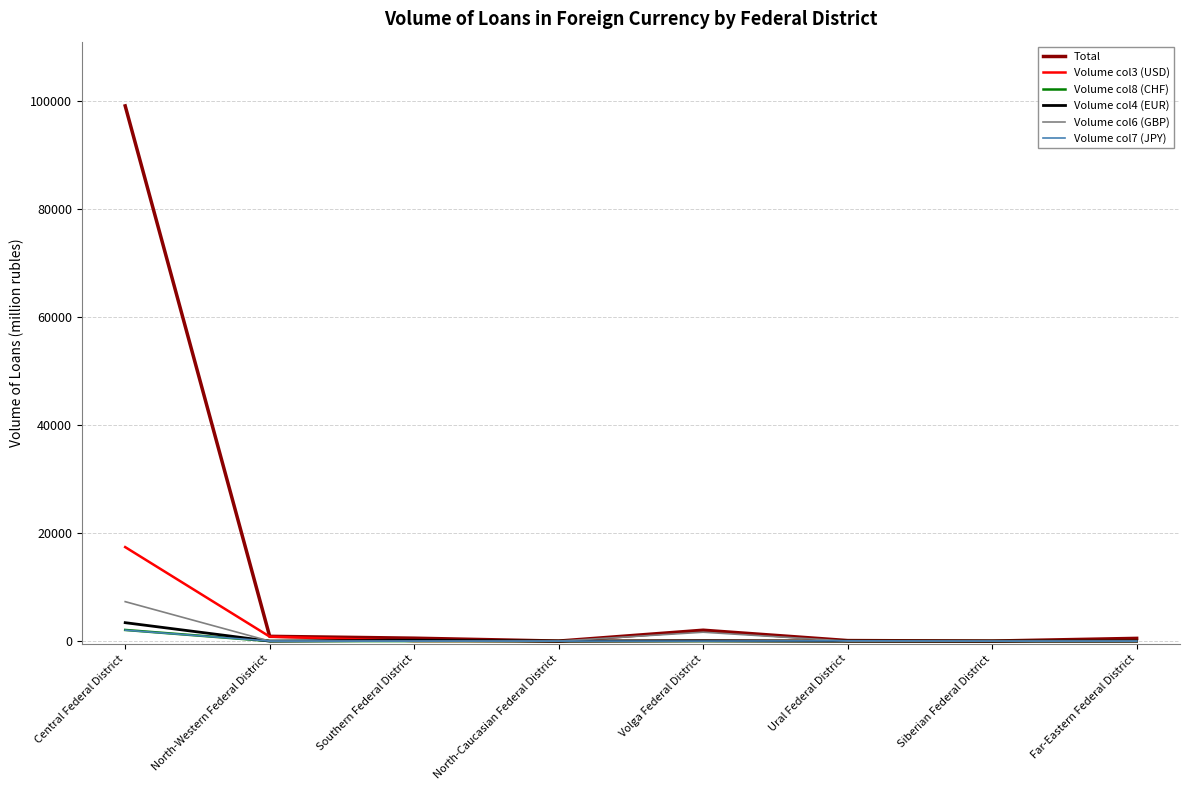

Which series has the largest total across all categories?

Total